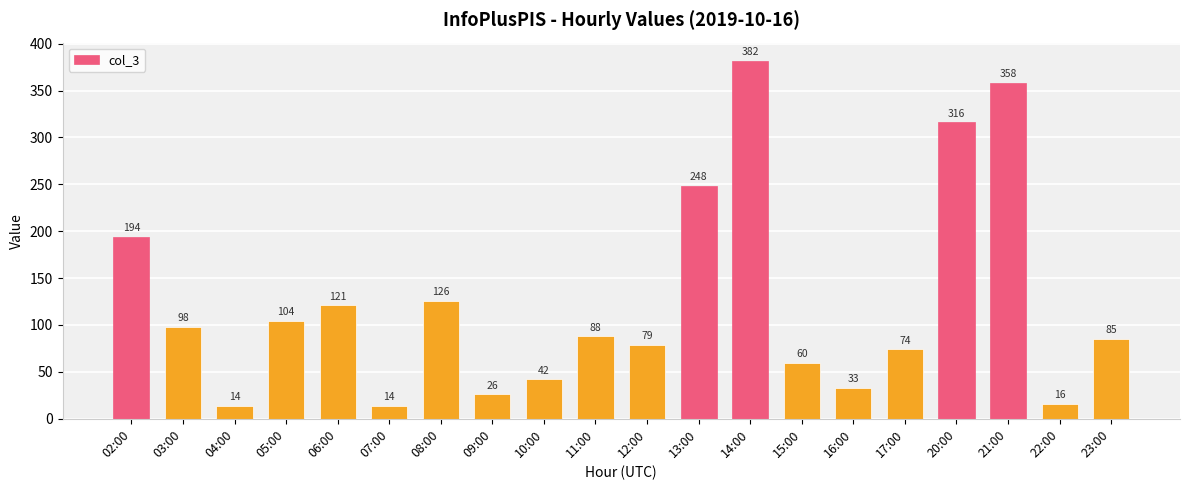

At which label does the data first exceed 88?

02:00